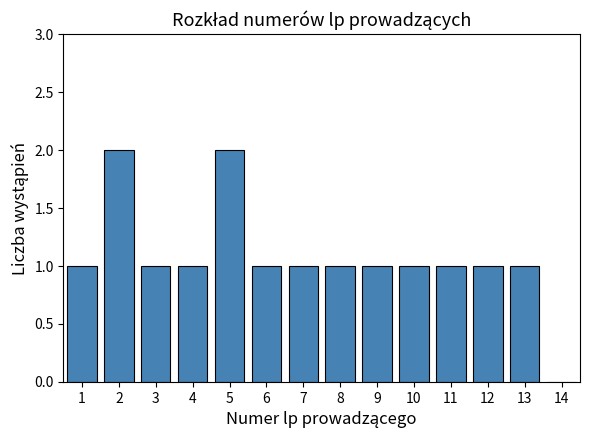

Reading left to right, list all the values displayed in this chart.

1=1	2=2	3=1	4=1	5=2	6=1	7=1	8=1	9=1	10=1	11=1	12=1	13=1	14=0